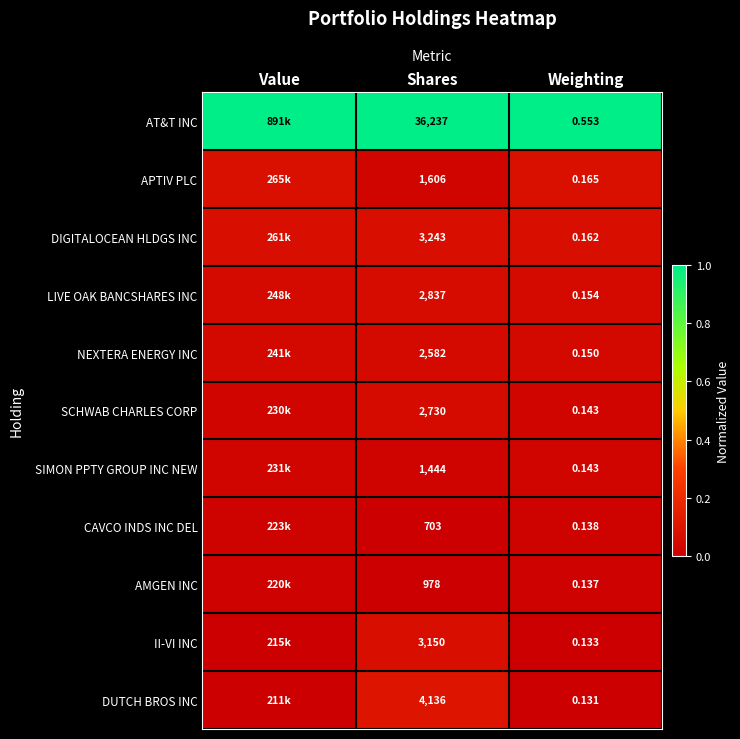

Is the value of SIMON PPTY GROUP INC NEW at Weighting greater than the value of CAVCO INDS INC DEL at Shares?

No